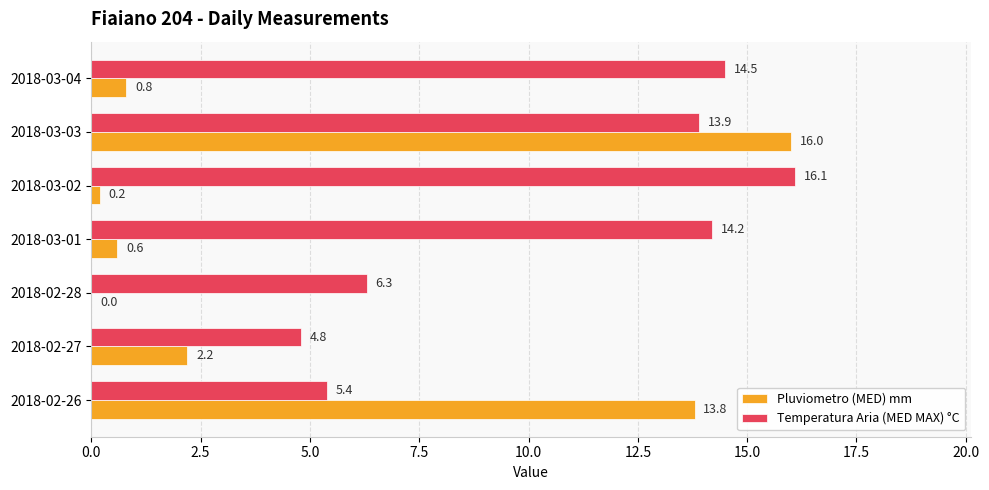

Where is Pluviometro (MED) mm nearest to the value 8?

2018-02-27